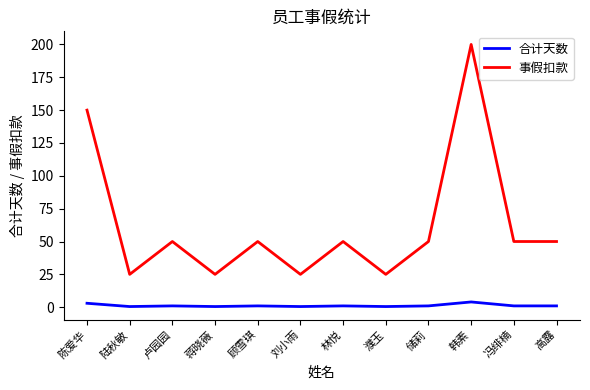

At which category is the sum across all series the highest?

韩素